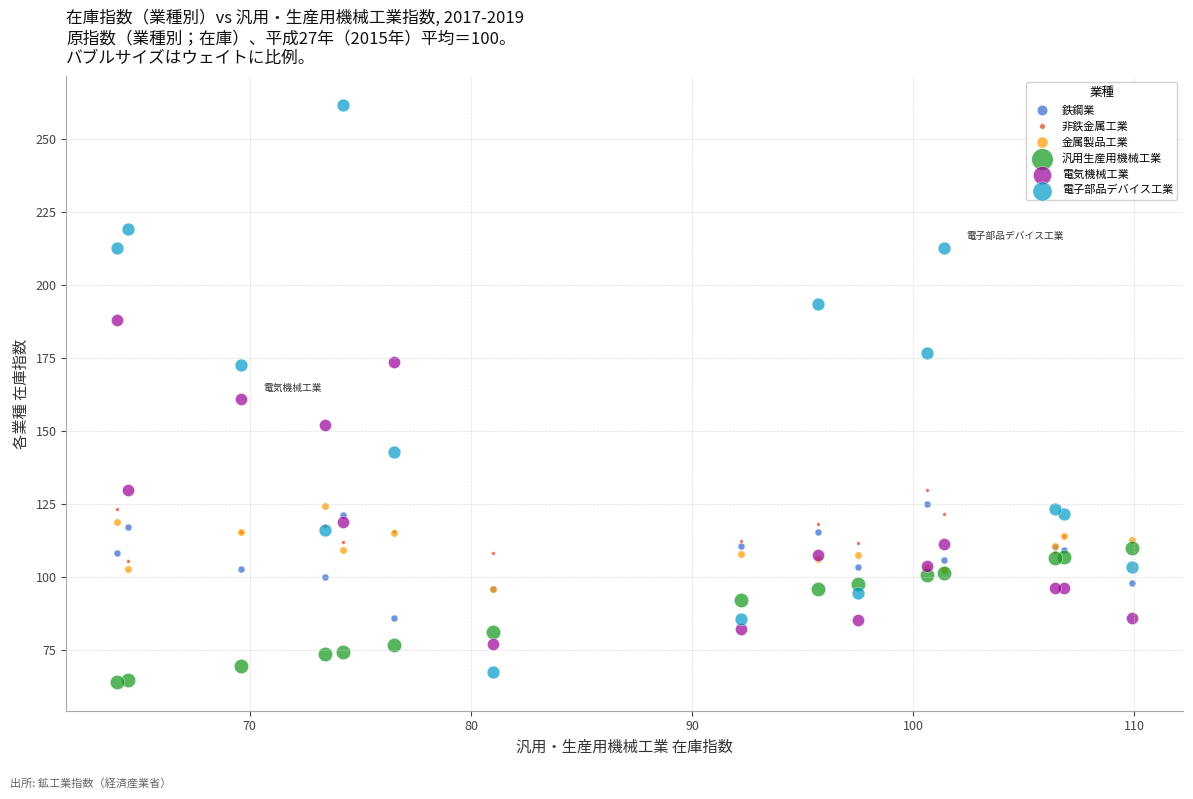

In the 電子部品デバイス工業 series, what Y value is closest to 164?

172.7